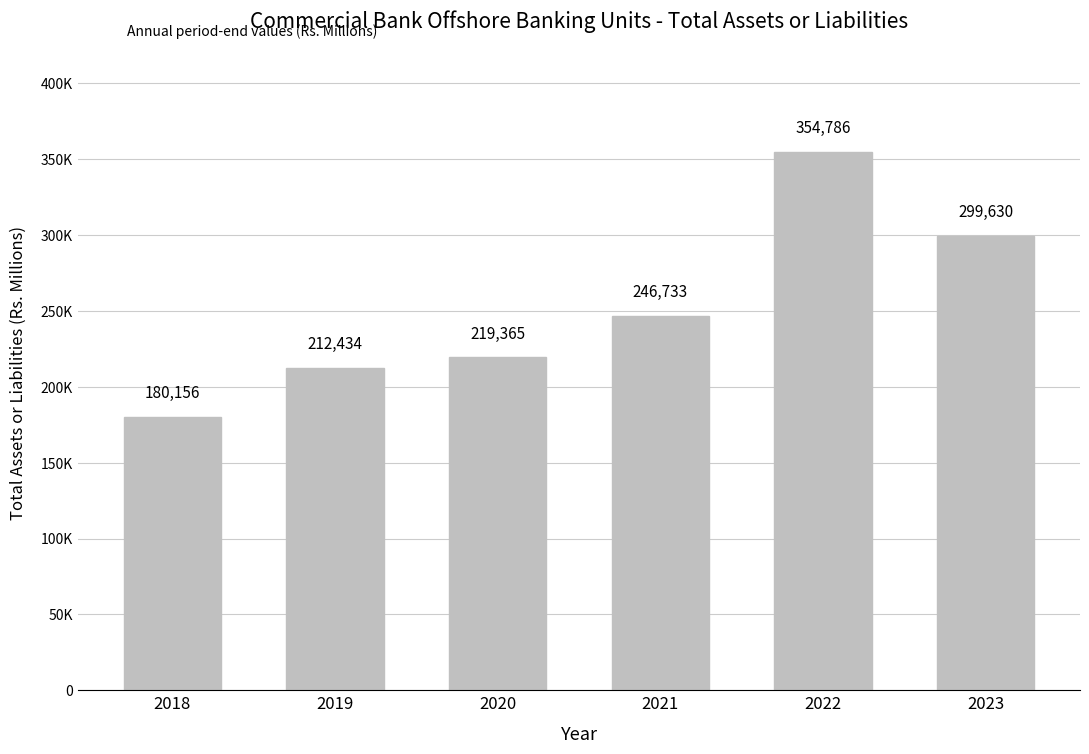

Does the chart contain any negative values?

No